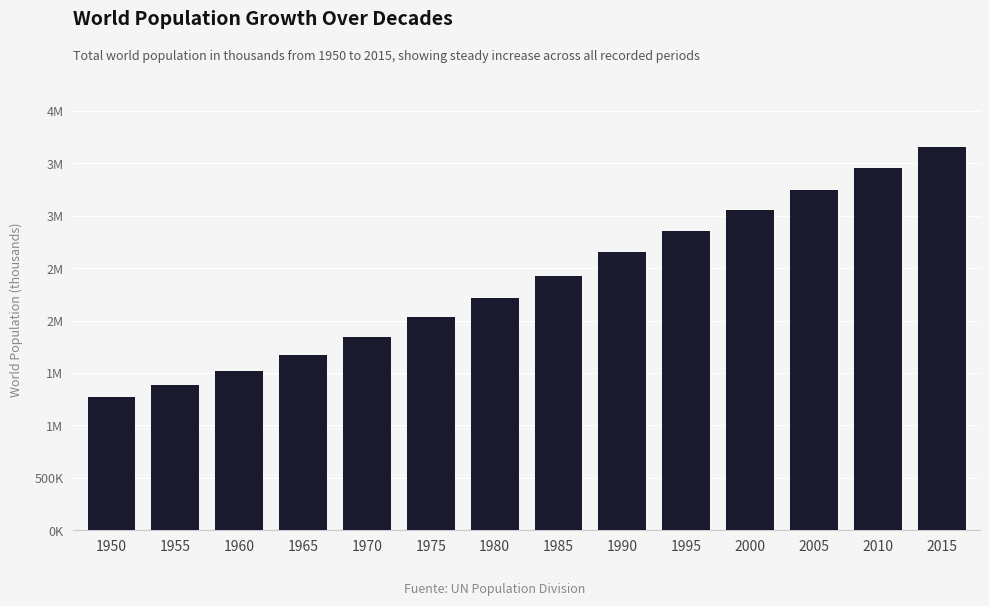

Does the chart contain any negative values?

No